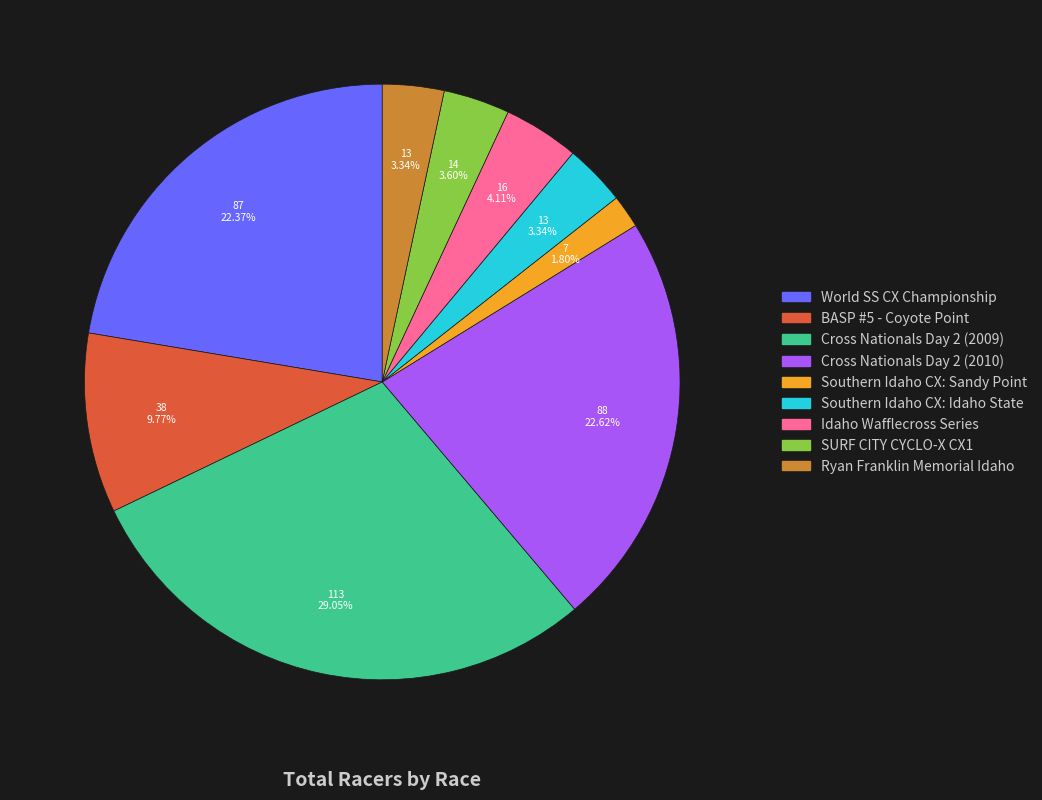

True or false: Southern Idaho CX: Sandy Point accounts for 2% of the total.

True